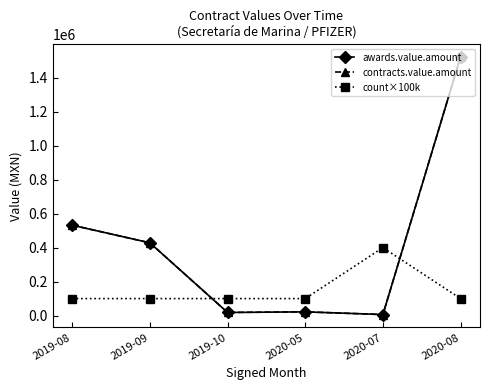

True or false: awards.value.amount has more than 0 points higher than both neighbors.

True